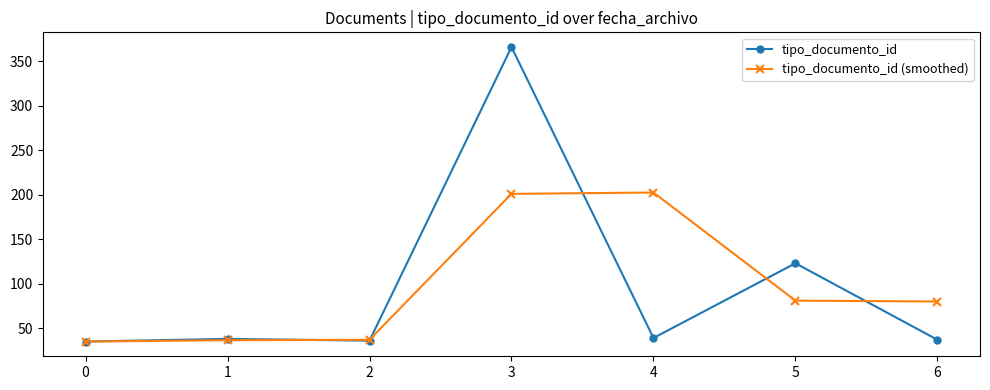

Which series has the largest range (max minus min)?

tipo_documento_id